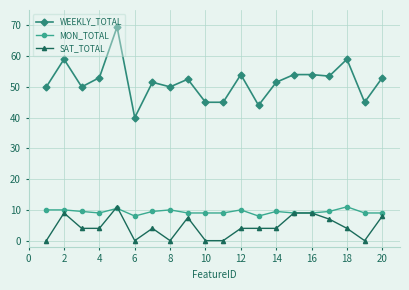

What is the maximum value for SAT_TOTAL?

11.0